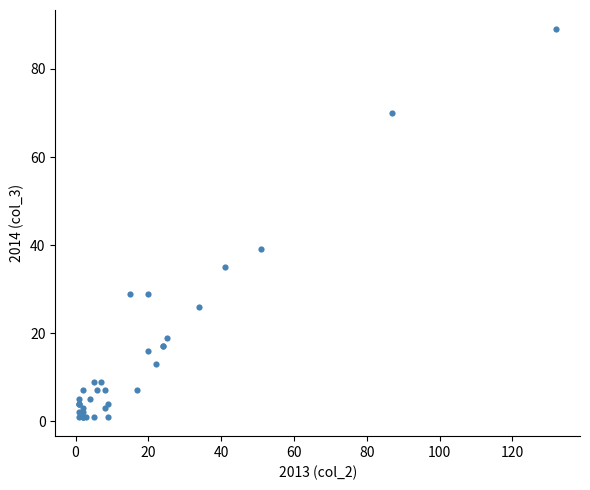

What Y value in the scatter plot is closest to 45?

39